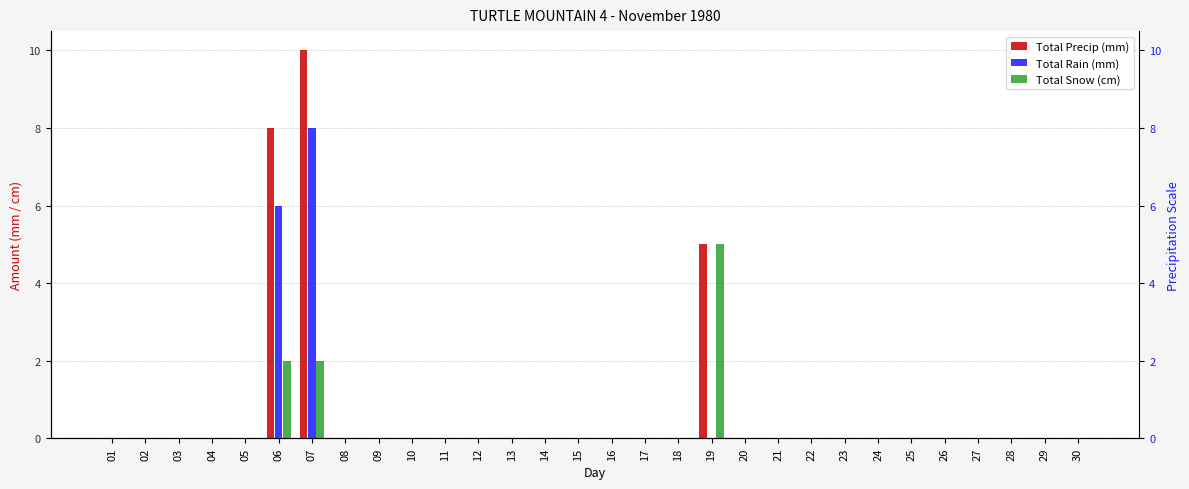

How many values in Total Rain (mm) are above zero?

2